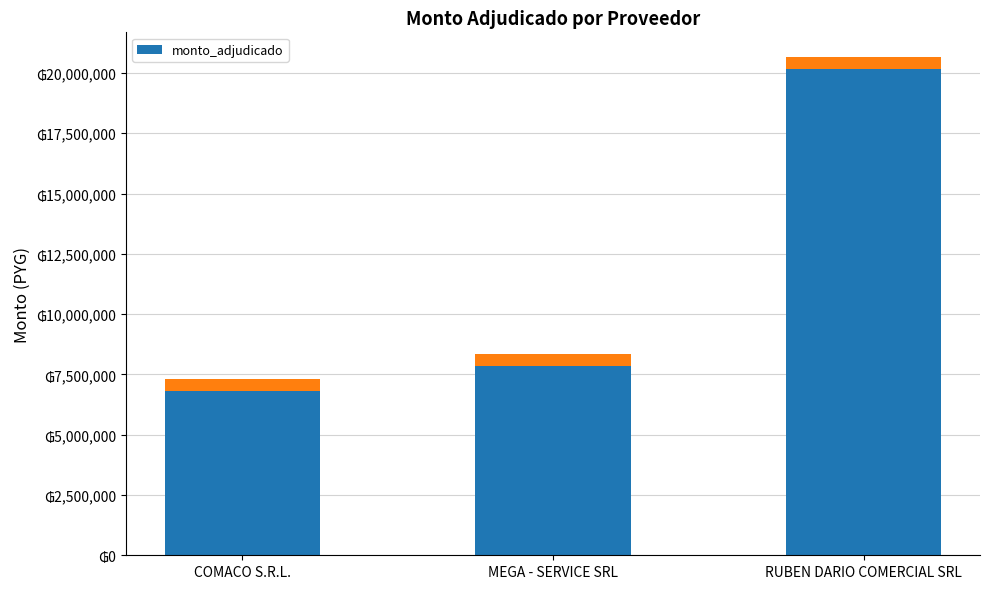

Reading right to left, extract all data points from this chart.

20150000	7840000	6800000